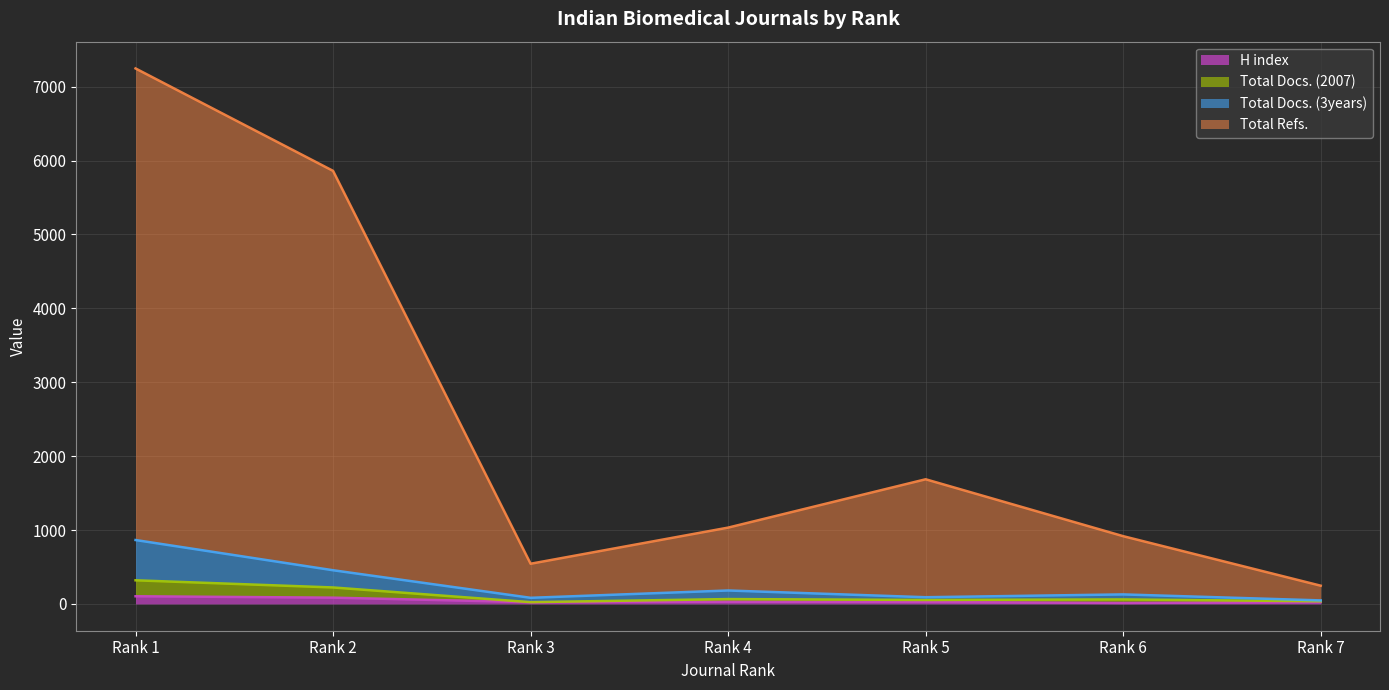

True or false: H index and Total Docs. (3years) cross at least once.

False